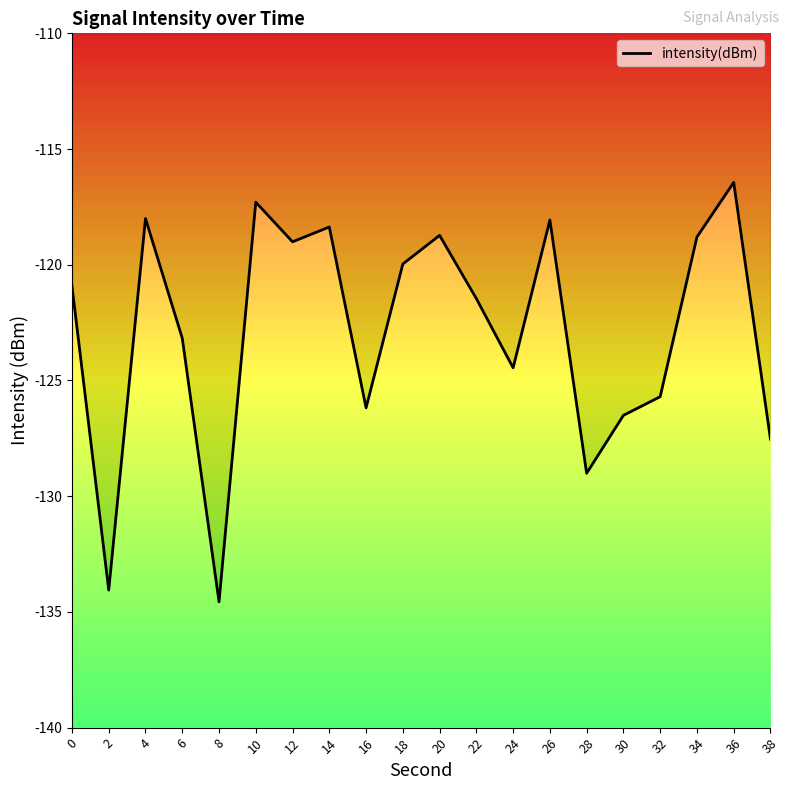

Where is the first local minimum?

2